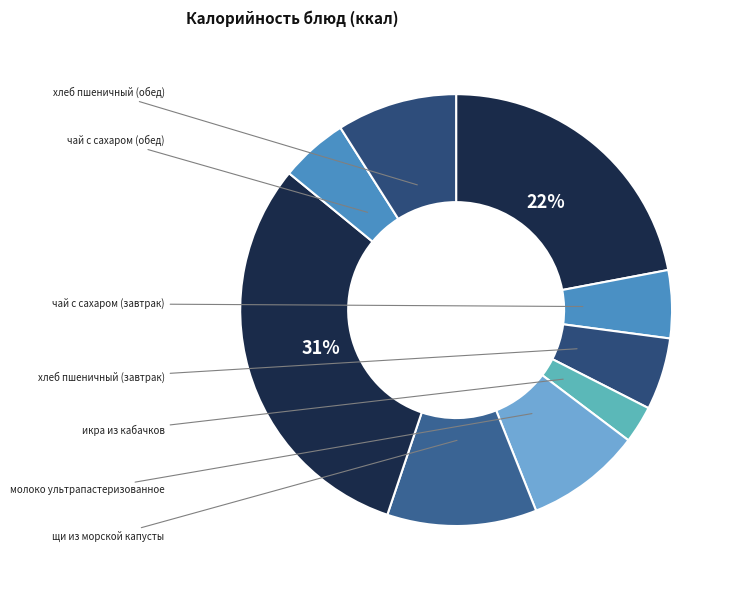

Which slice is the largest?

плов из птицы